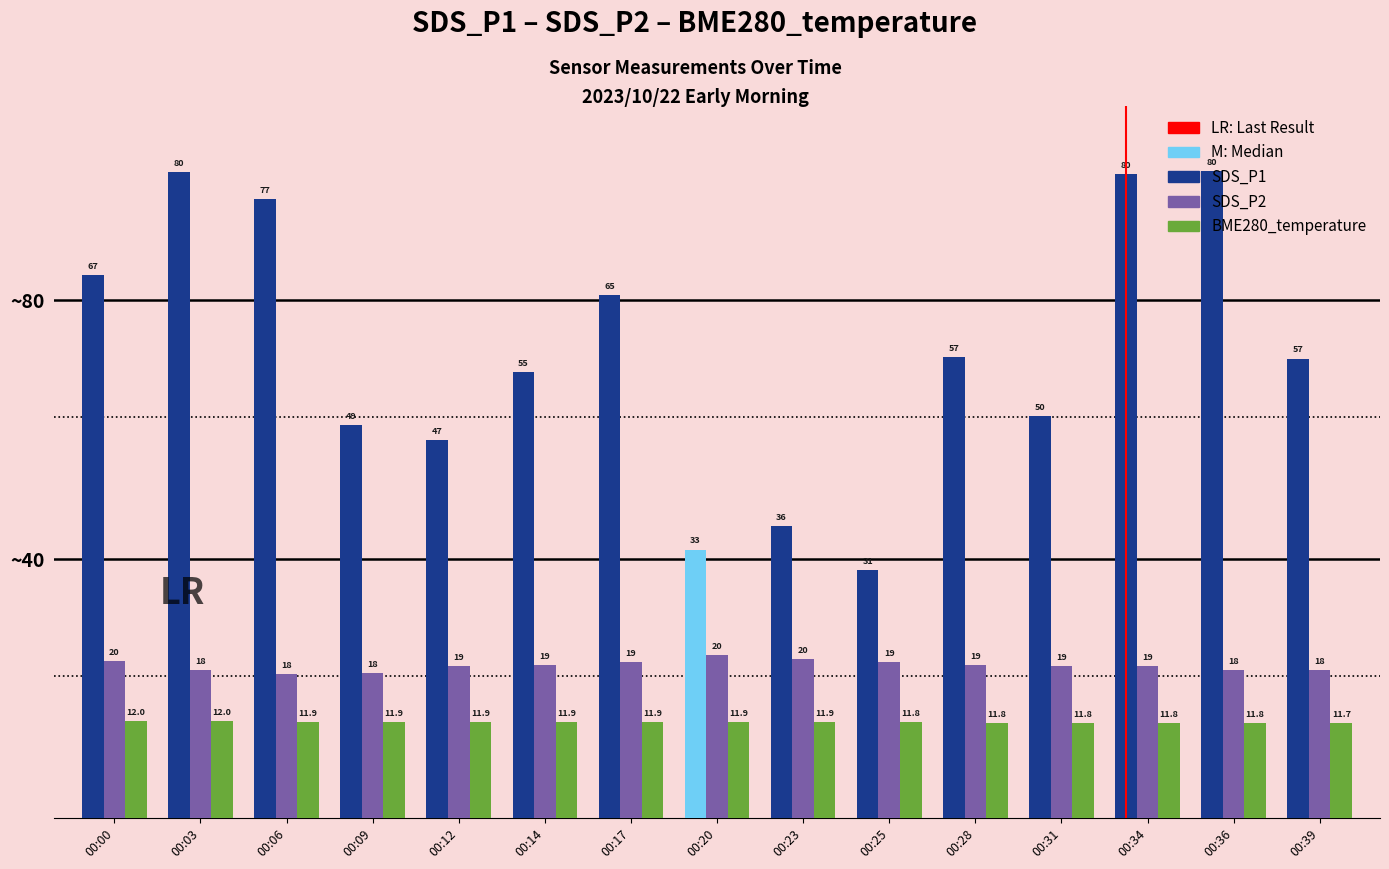

List the series in order of their overall mean, highest first.

SDS_P1, SDS_P2, BME280_temperature